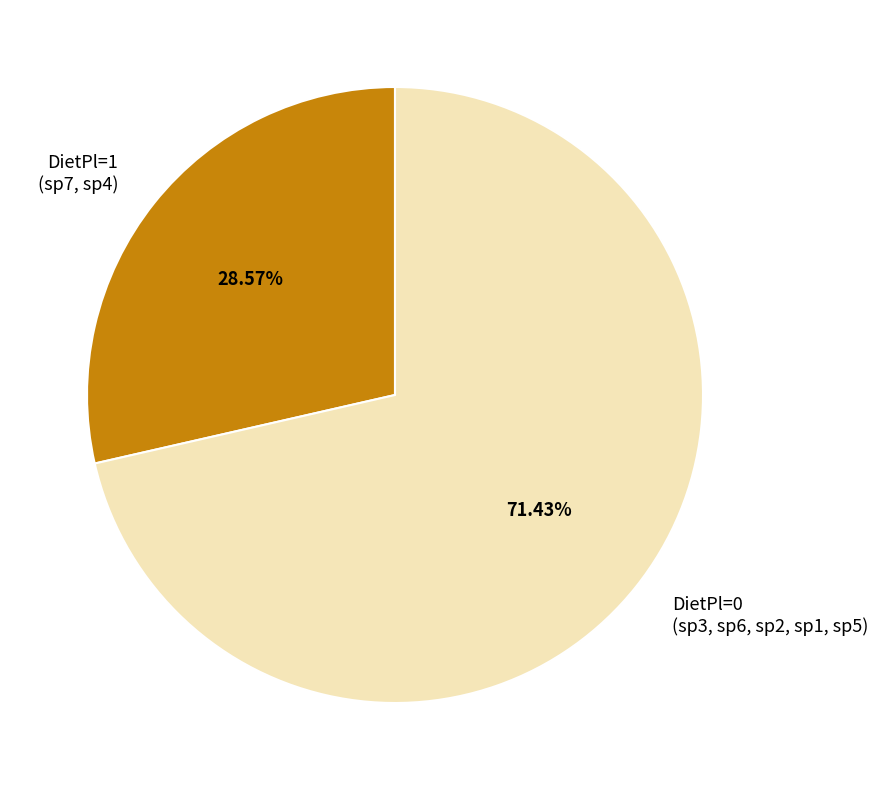

Combined, do DietPl=0 (sp3, sp6, sp2, sp1, sp5) and DietPl=1 (sp7, sp4) account for over 50%?

Yes